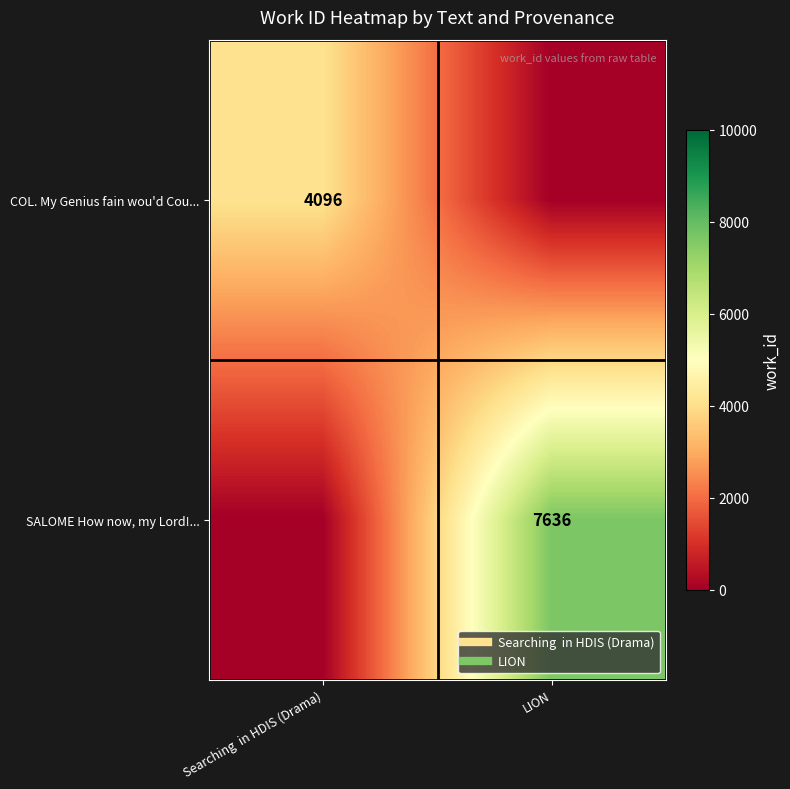

How many SALOME How now, my Lord!... values are between 0 and 7636?

2